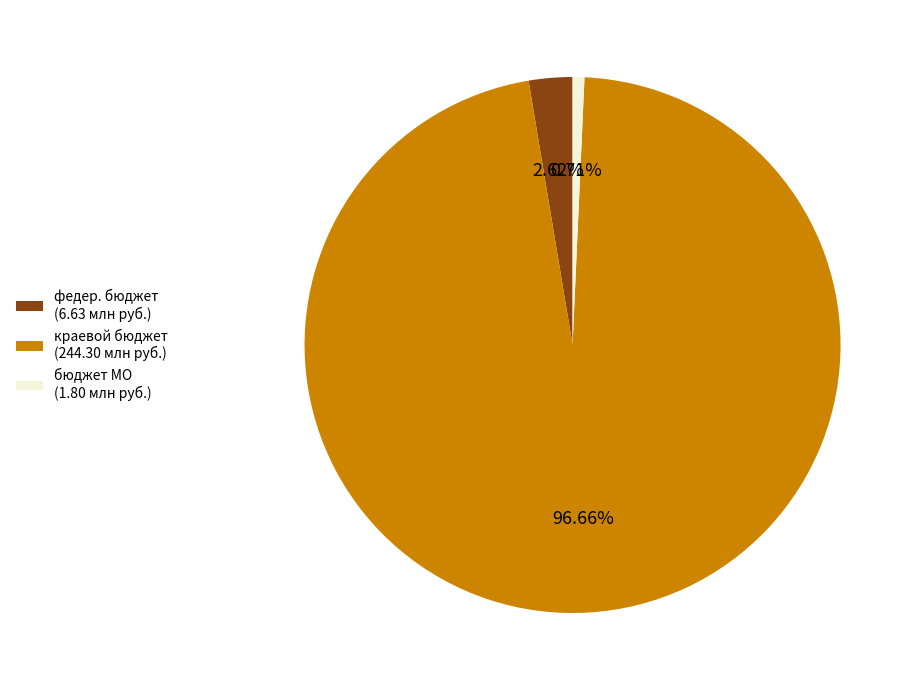

Combined, do федер. бюджет (6.63 млн руб.) and краевой бюджет (244.30 млн руб.) account for over 50%?

Yes